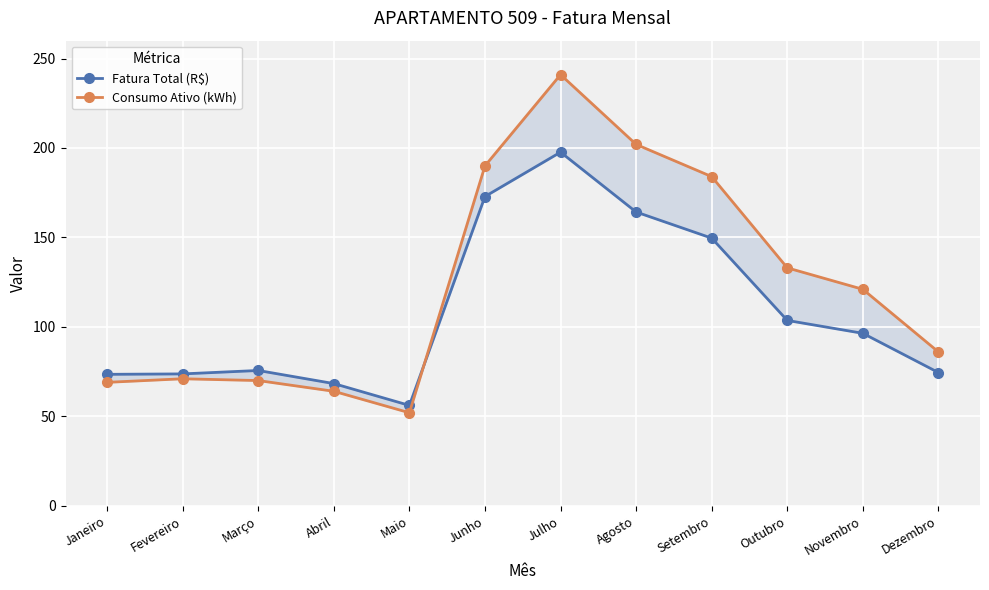

Which series has the widest spread of values?

Consumo Ativo (kWh)